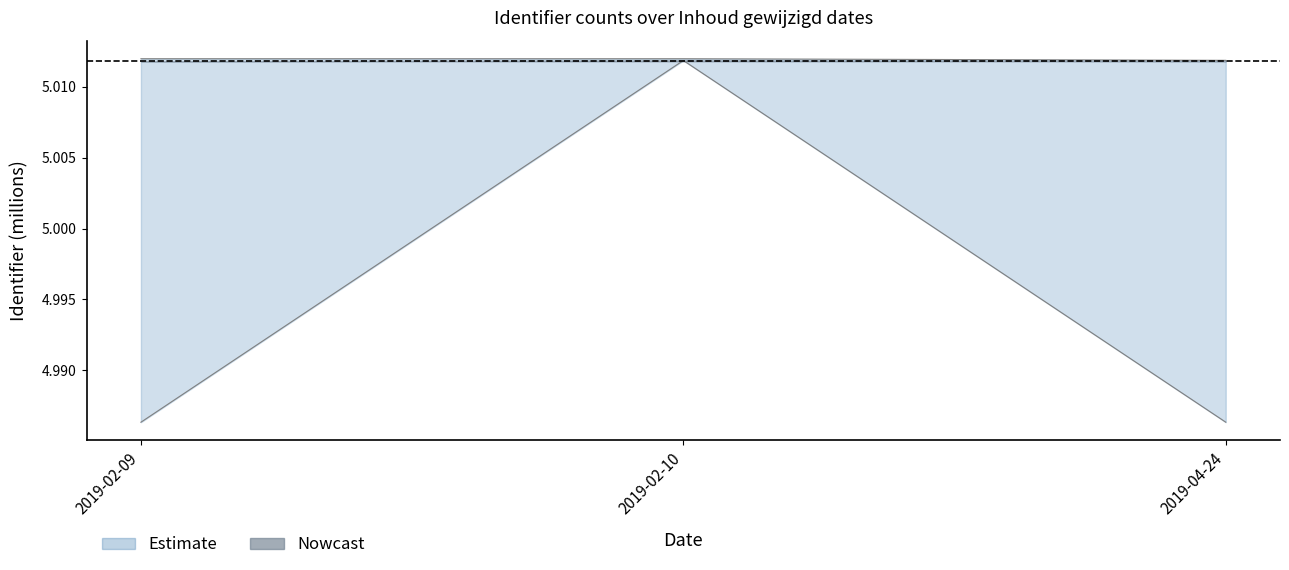

What is the label of the 3rd point from the left?

2019-04-24